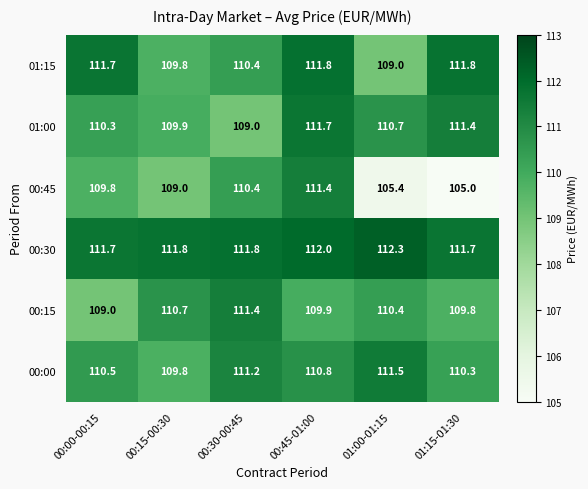

What is the total value across all series at 00:00-00:15?

663.0